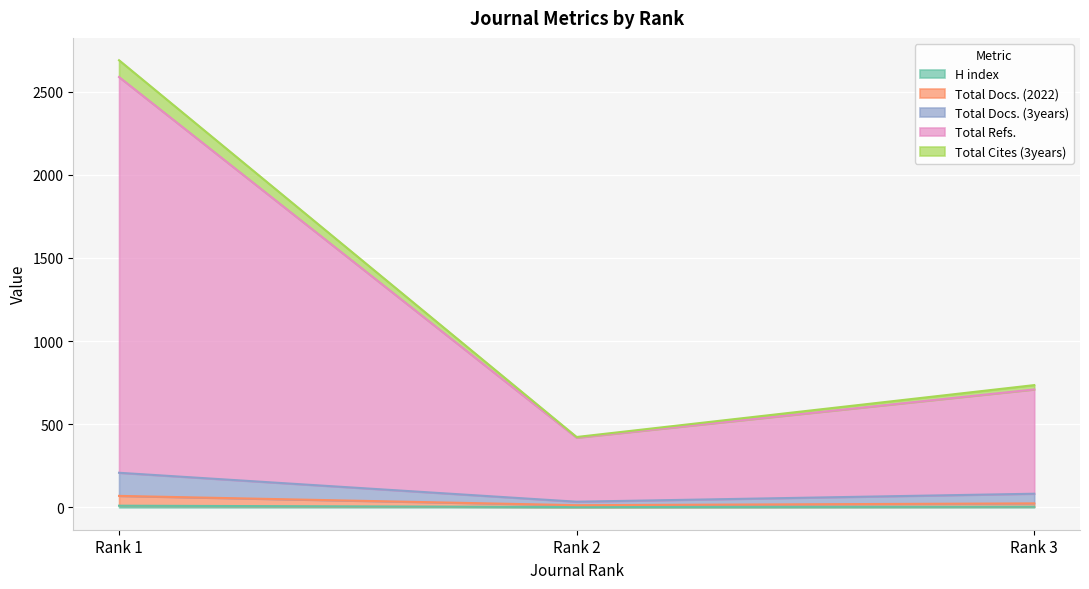

How many data points does each series have?

3